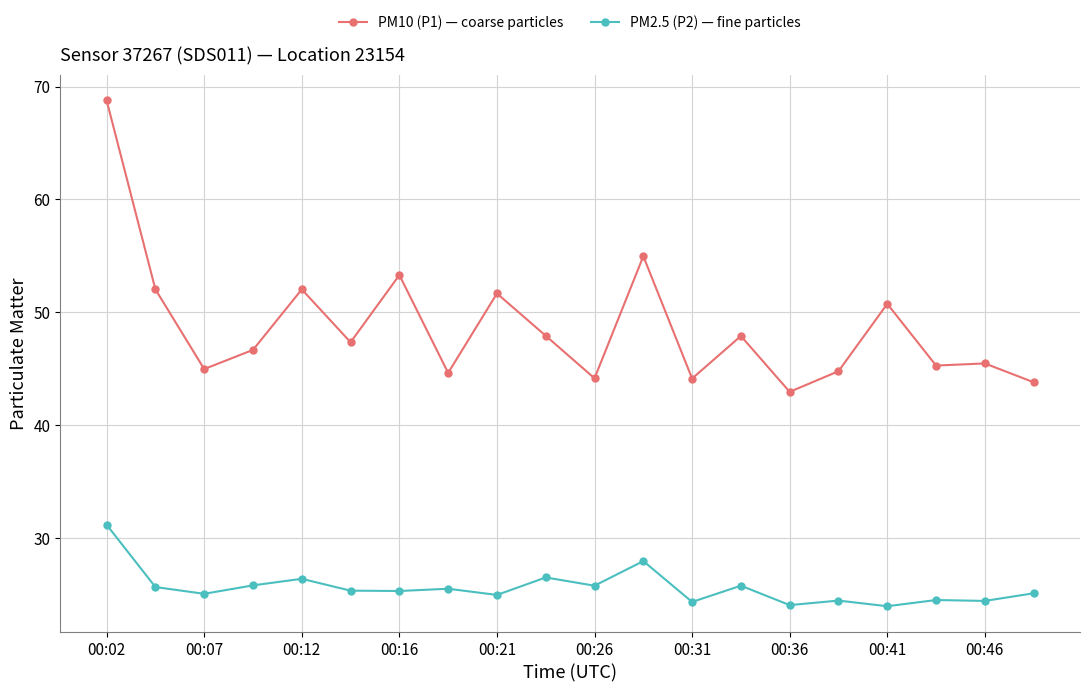

What is the maximum value shown in the chart?

68.8